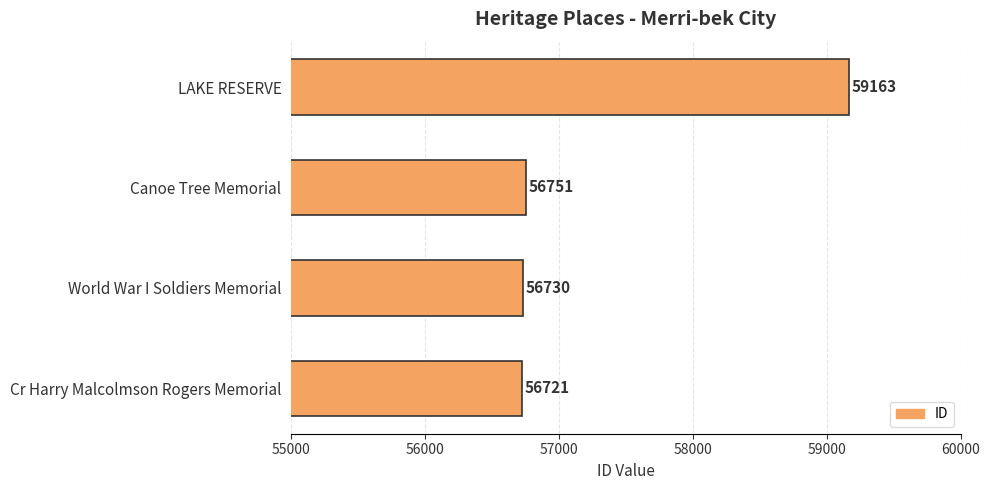

What value does the data have at World War I Soldiers Memorial, to the nearest 50?

56750